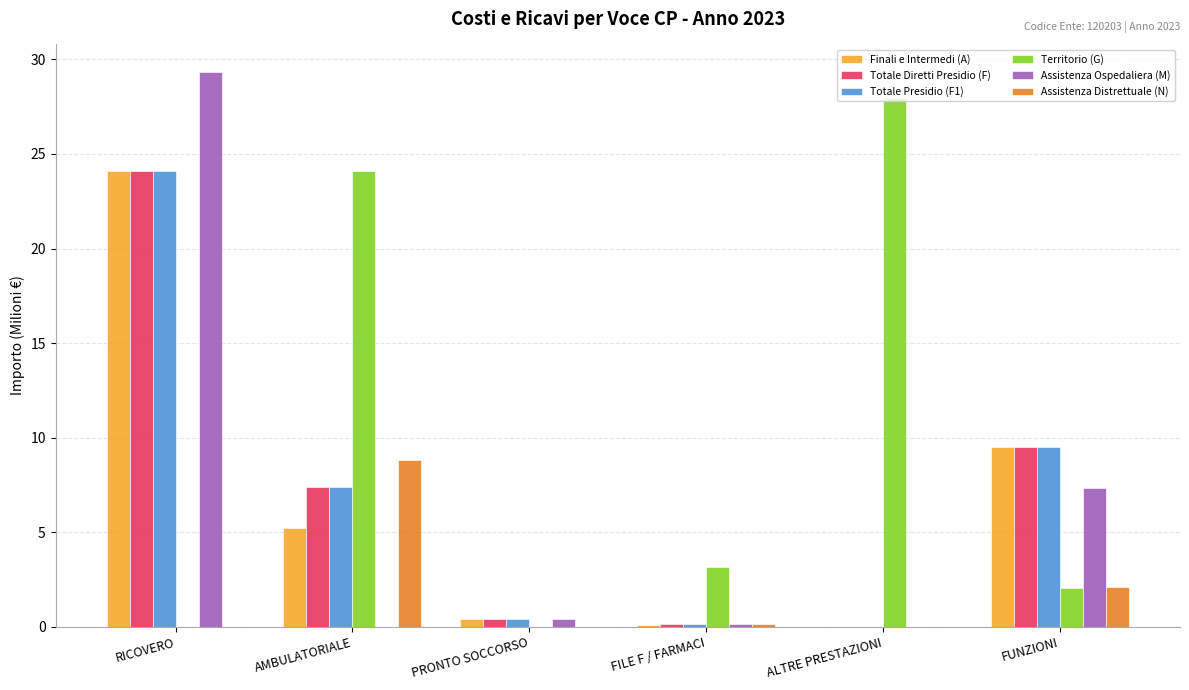

What is the sum of all Totale Presidio (F1) values?

41.5